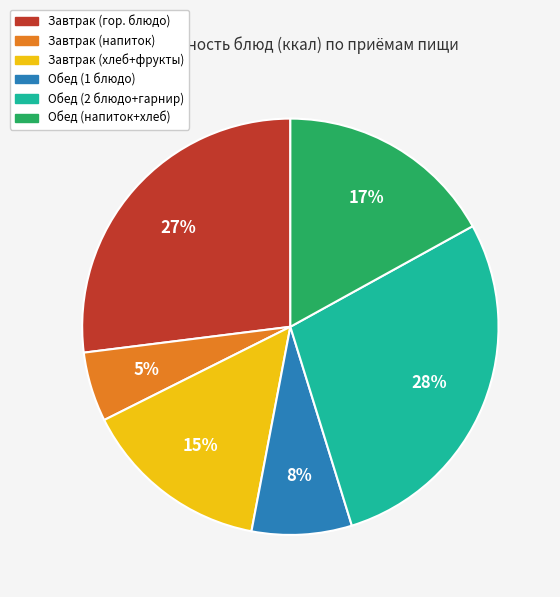

To the nearest percent, what is the difference between the largest and smallest slice percentages?

23%